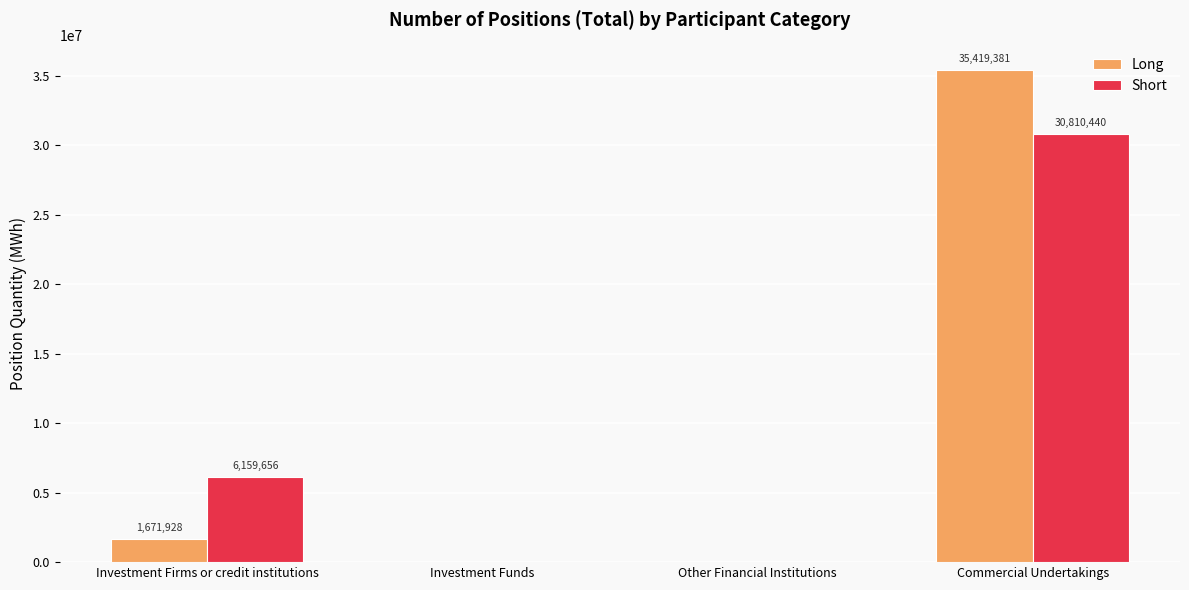

Between Other Financial Institutions and Commercial Undertakings, which series saw the biggest shift?

Long